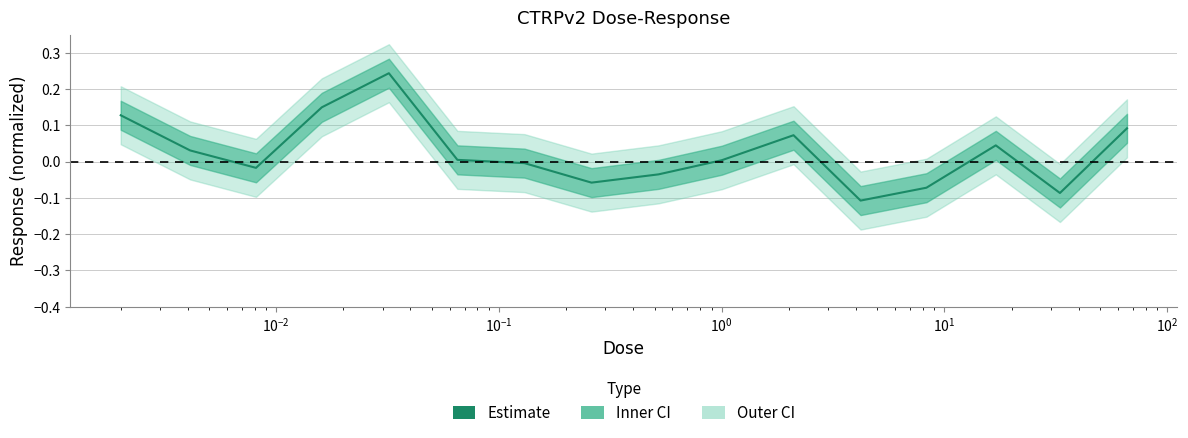

How many positive values are there?

9